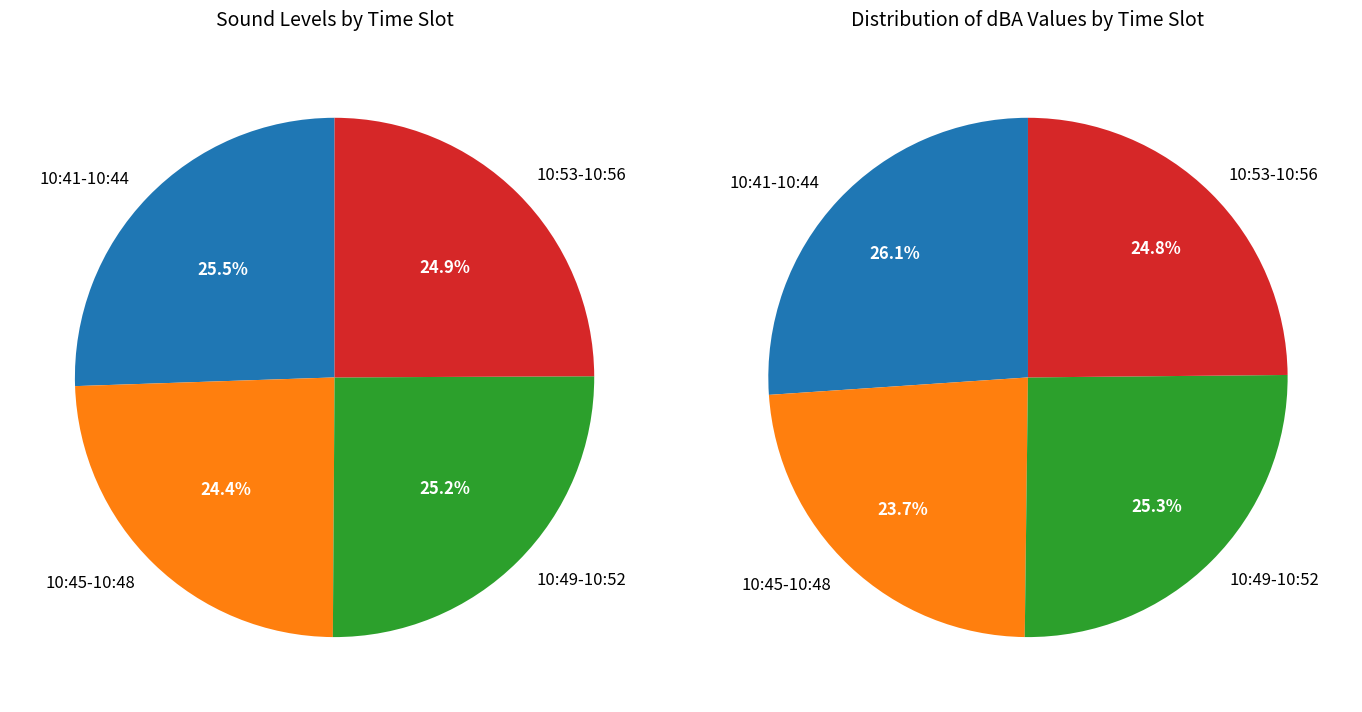

Between 10:42:40 and 10:50:32, which is larger?

10:42:40